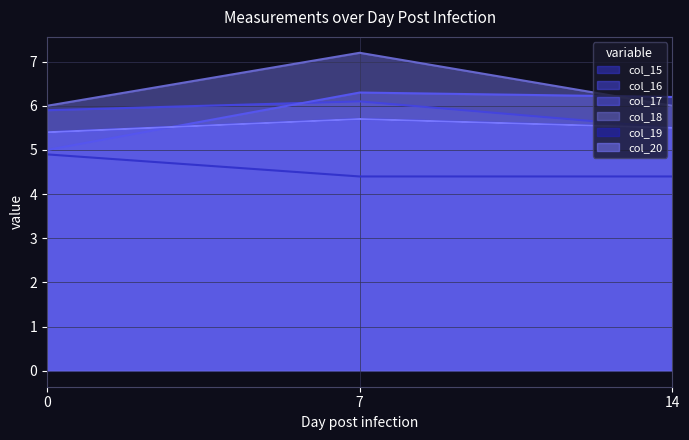

Which series has the largest range (max minus min)?

col_17